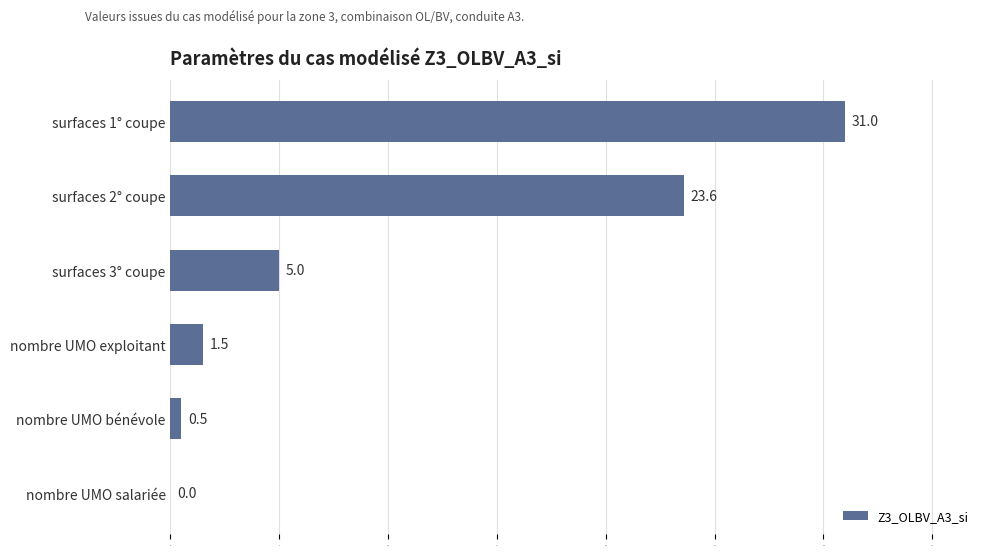

What is the maximum value shown in the chart?

31.0